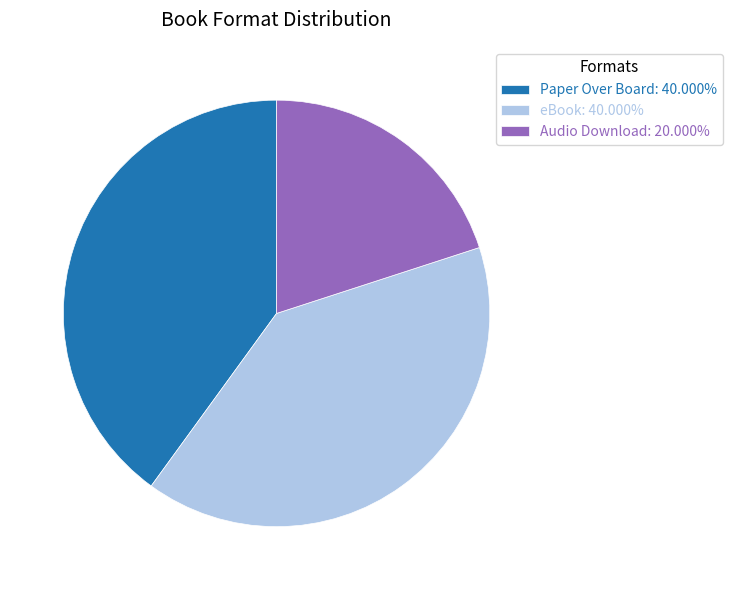

Is it true that Paper Over Board is 40% of the pie?

True